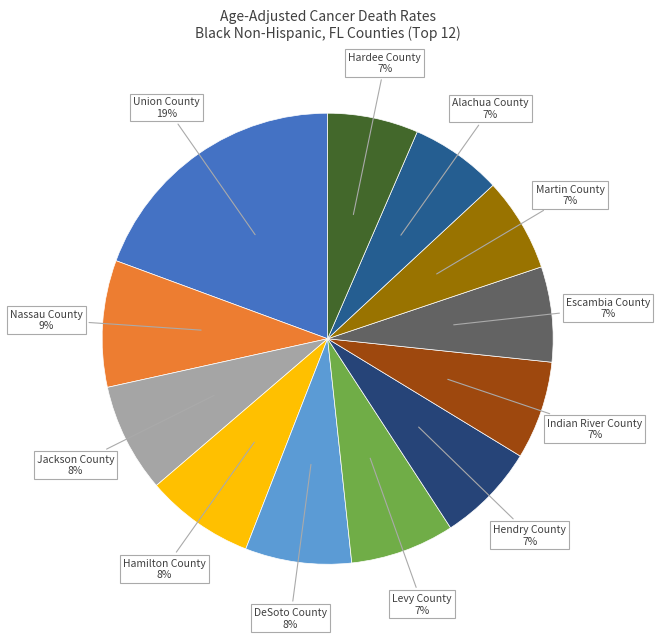

To the nearest percent, what is the combined percentage of Jackson County and Escambia County?

15%